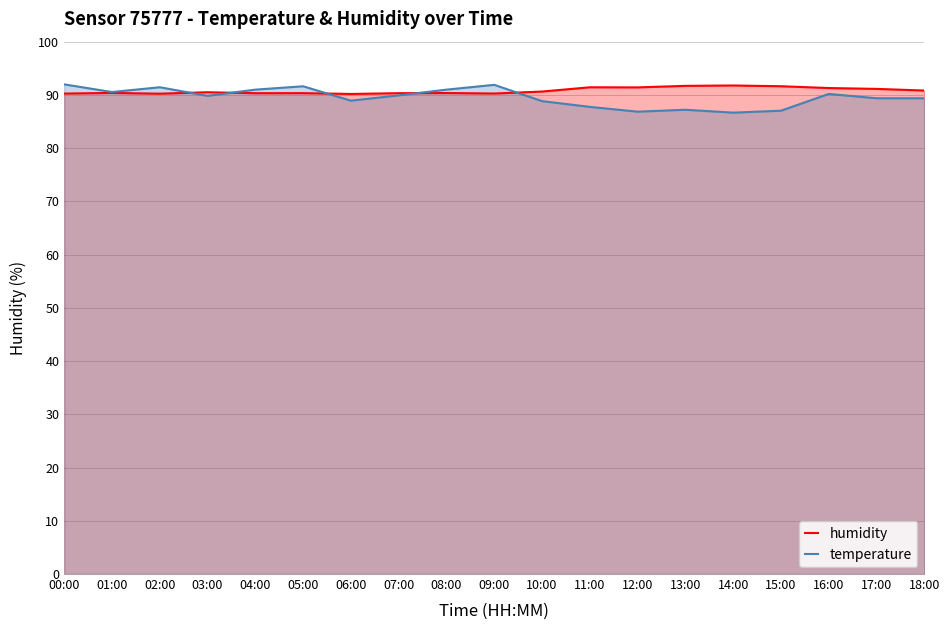

Does the chart display data point markers on the line(s)?

No